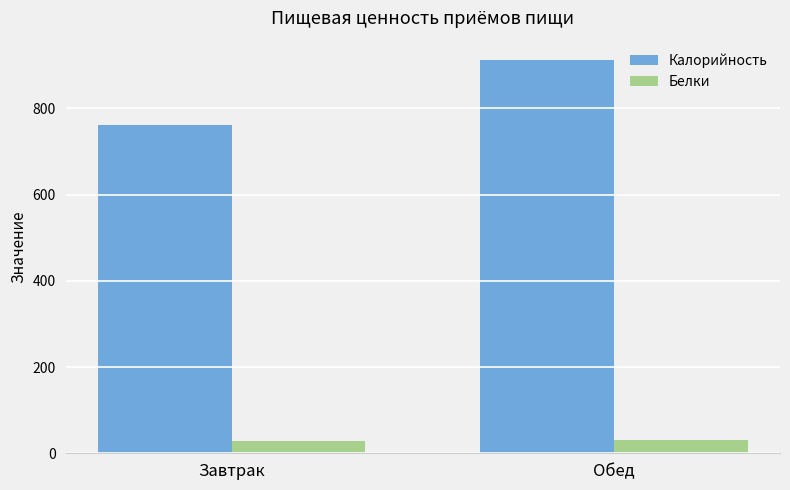

At Завтрак, list the series in order from largest to smallest.

Калорийность, Белки